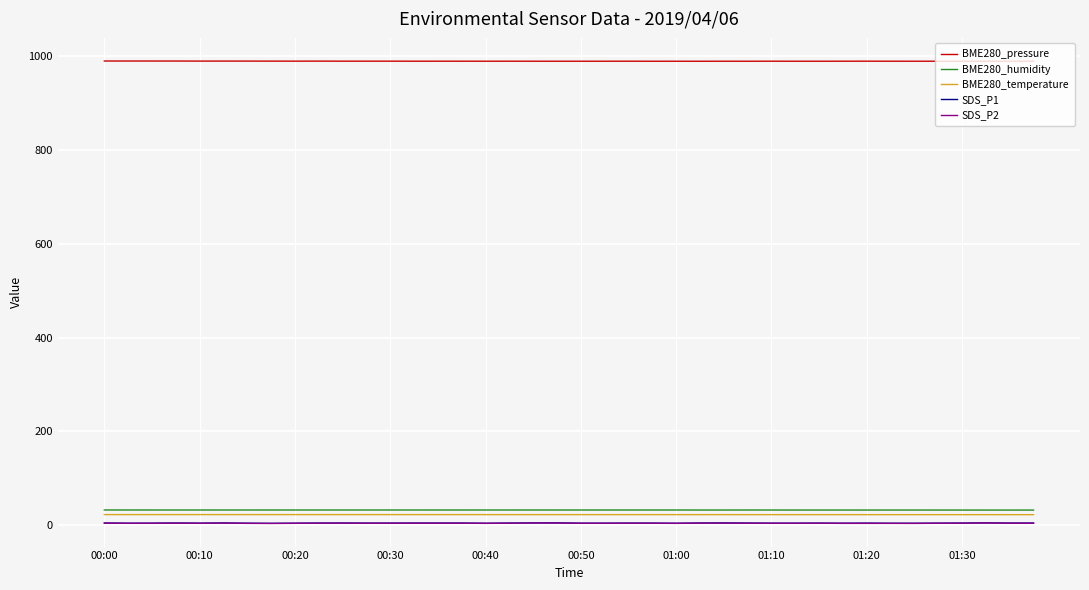

Which series has the largest total across all categories?

BME280_pressure